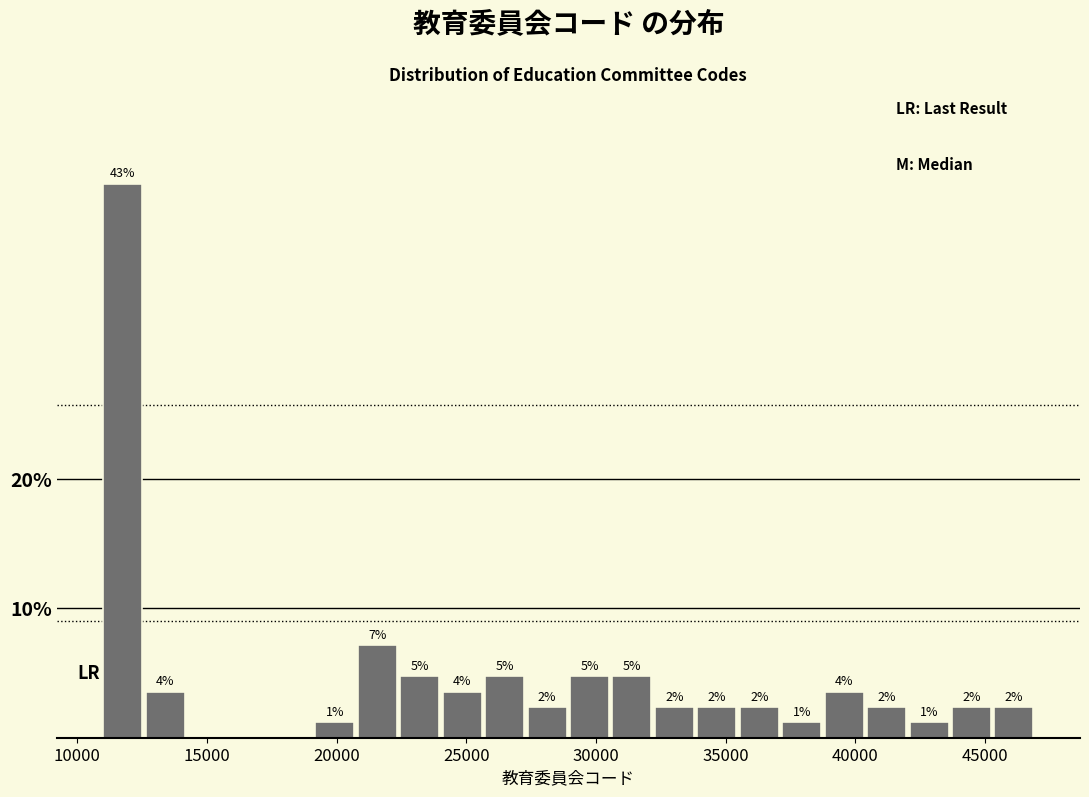

Read against the x-axis, roughly where is the centre of the tallest bar?

12000